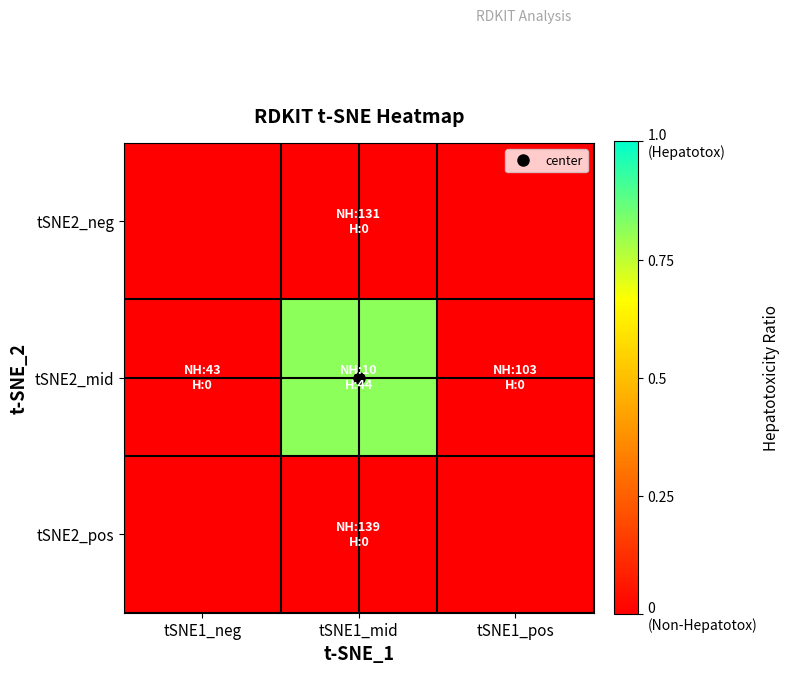

Which series has the largest total across all categories?

tSNE2_mid